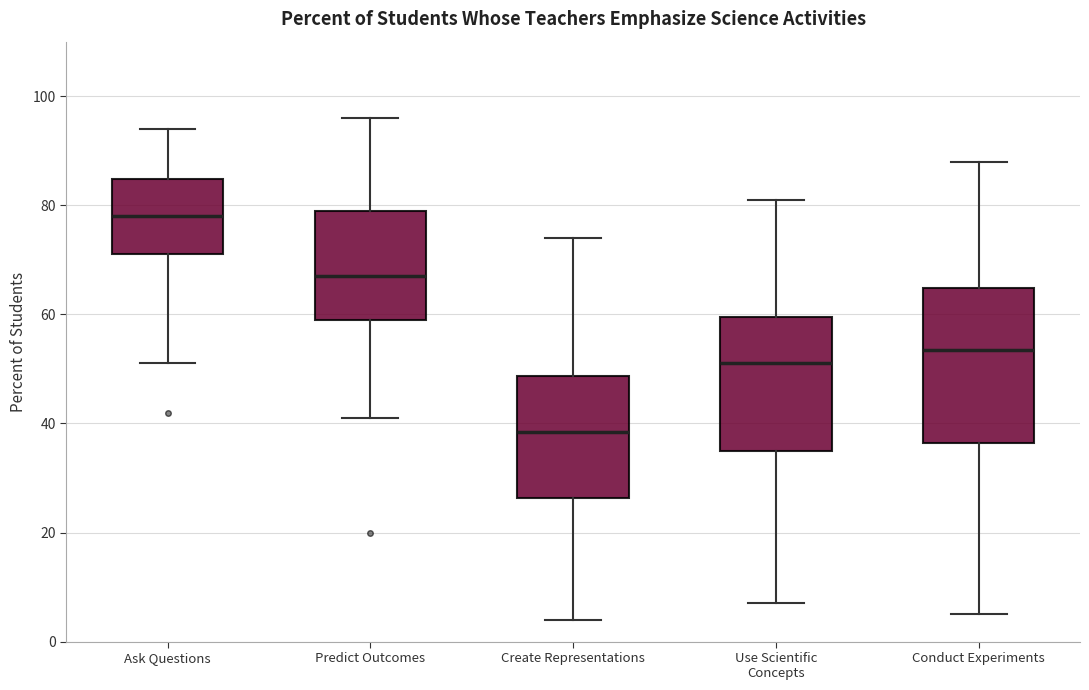

Which box is the tallest, from its lower edge to its upper edge?

Conduct Experiments